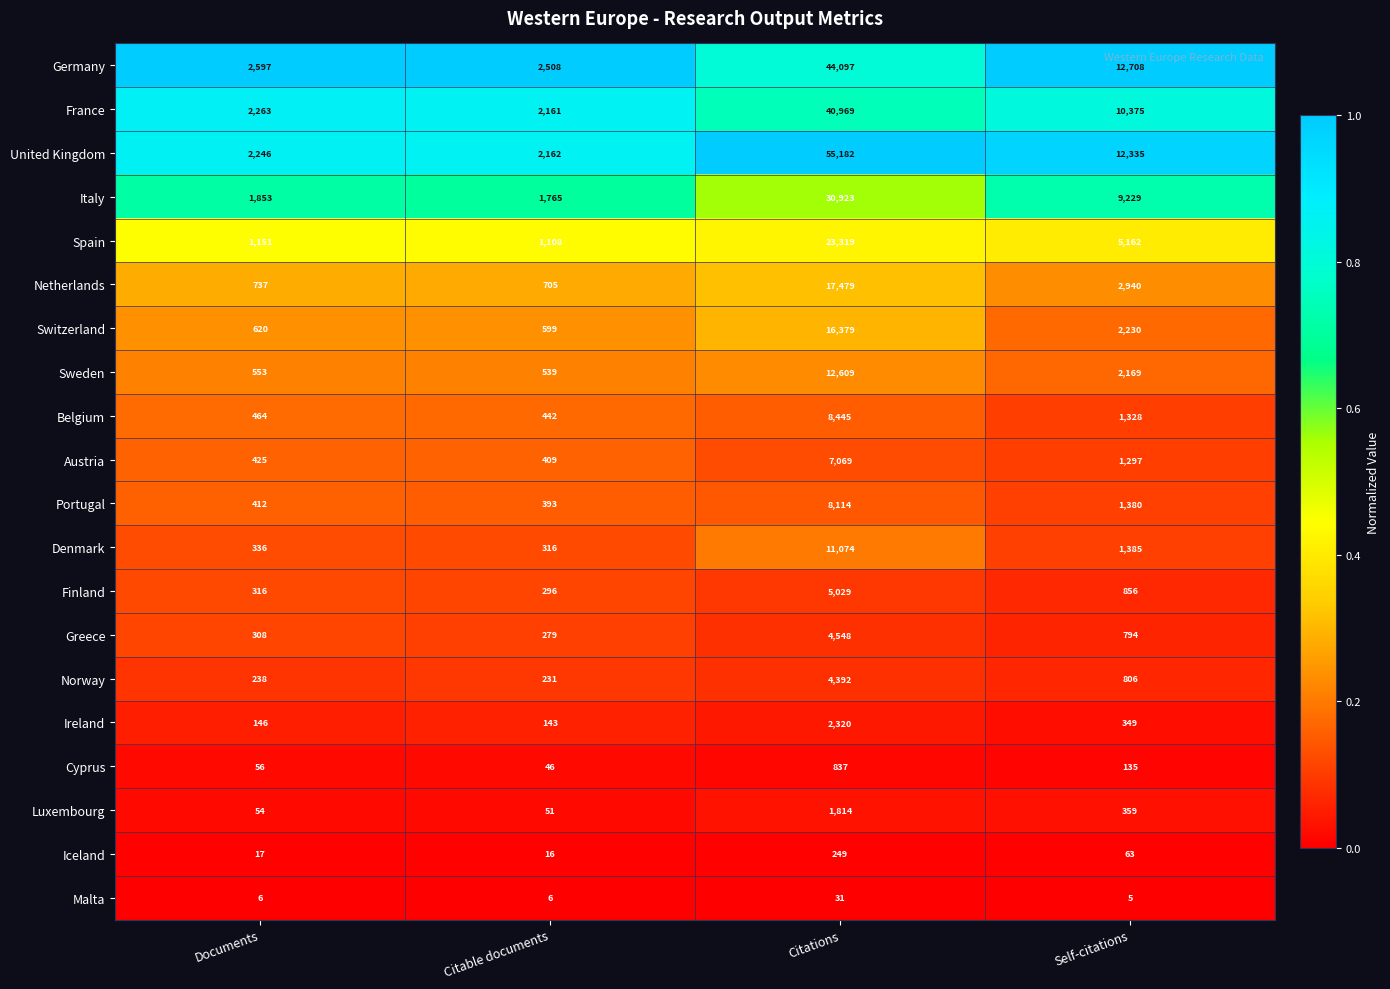

Which series has the widest spread of values?

United Kingdom